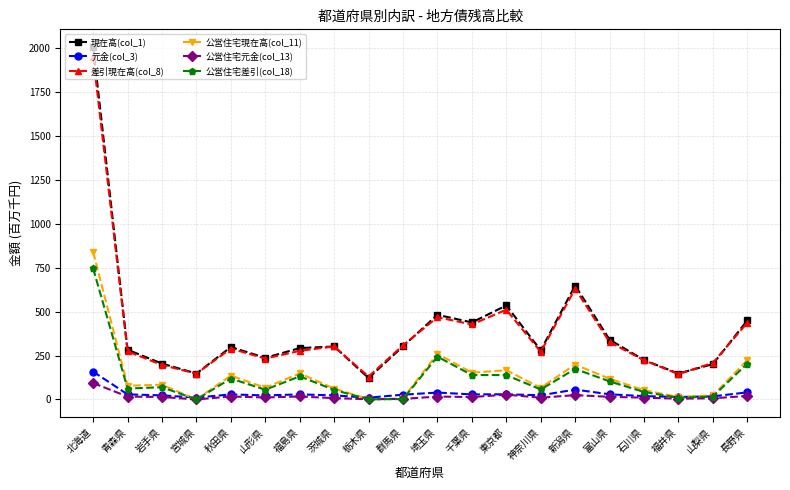

True or false: 元金(col_3) has more than 0 points higher than both neighbors.

True